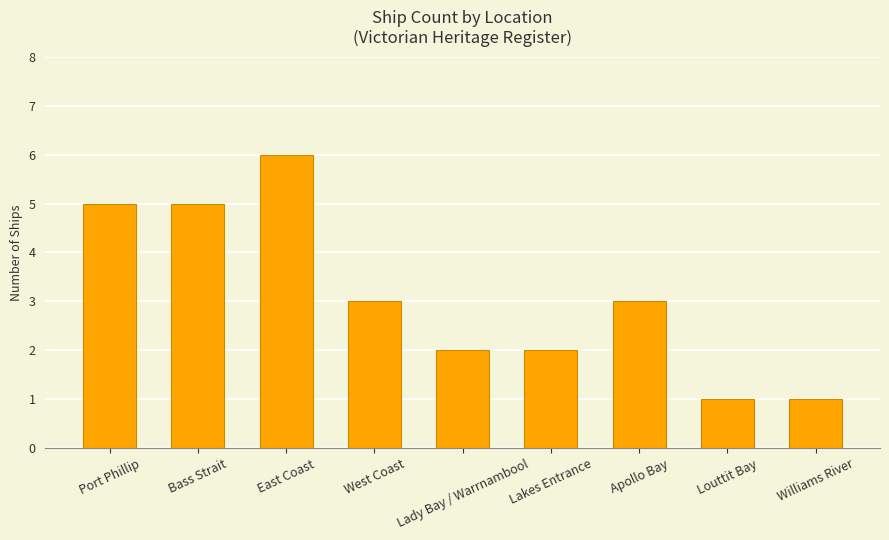

Which label corresponds to the largest value in the chart?

East Coast